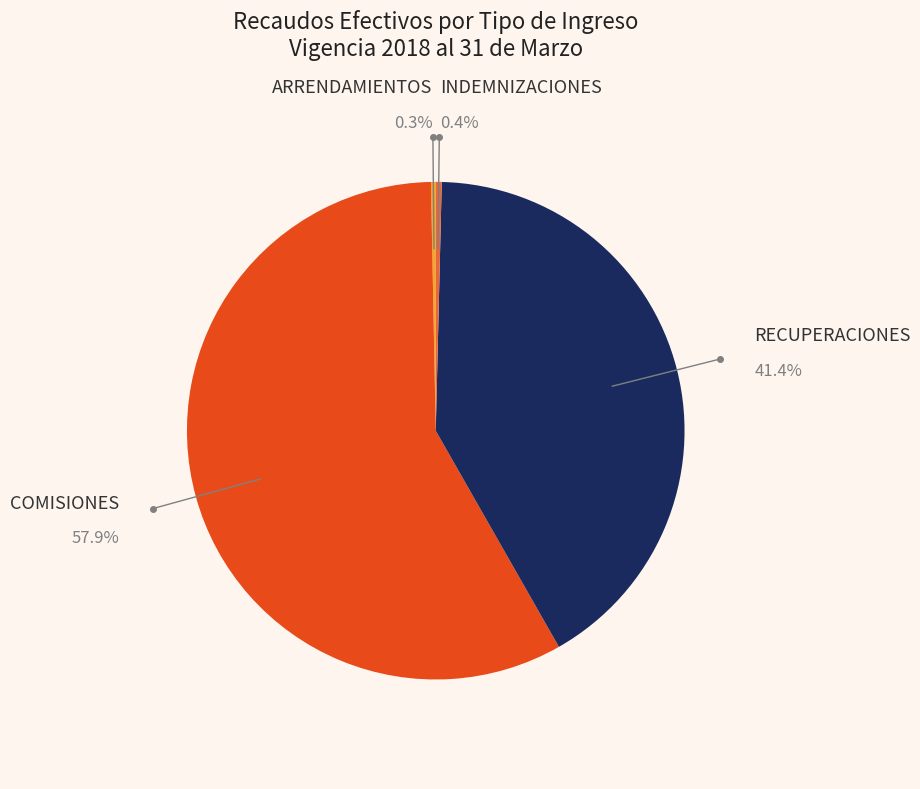

What is the ratio of the value at RECUPERACIONES to the value at ARRENDAMIENTOS?

133.7